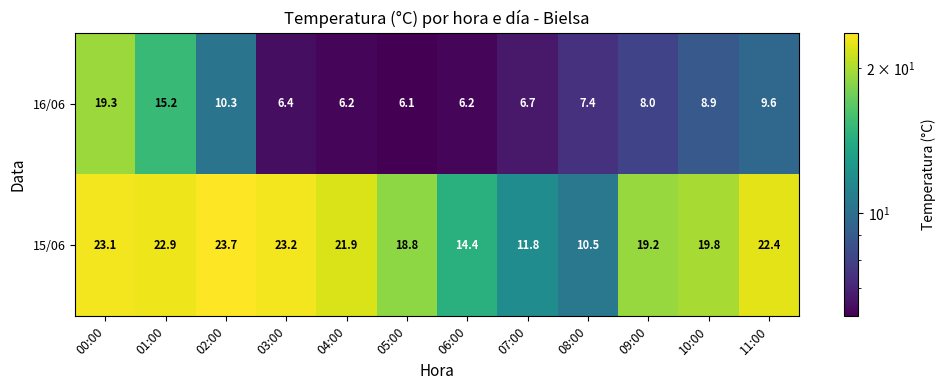

The value of 15/06 at 04:00 is 21.9. True or false?

True